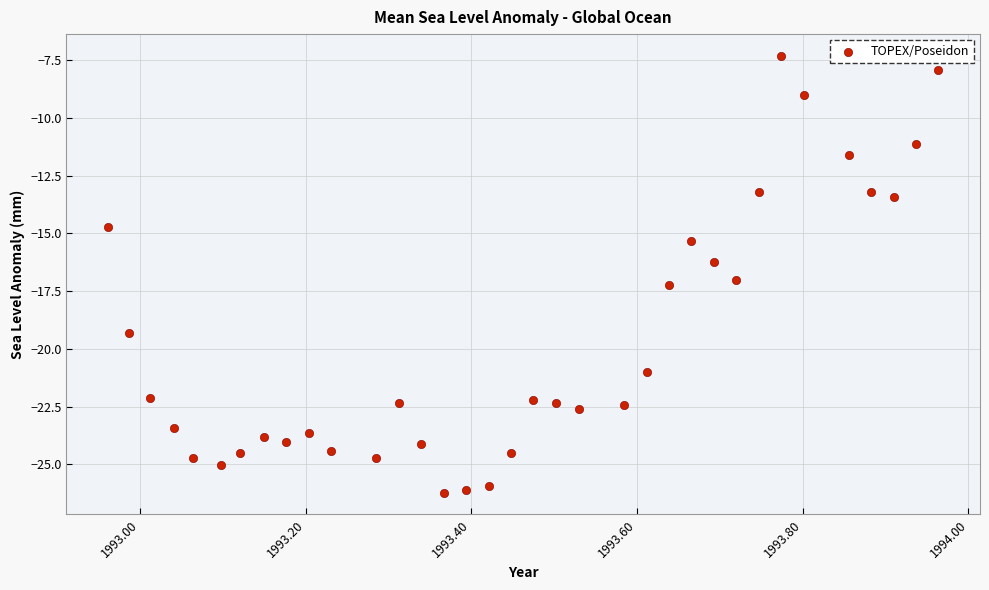

What Y value in the scatter plot is closest to -16?

-16.2